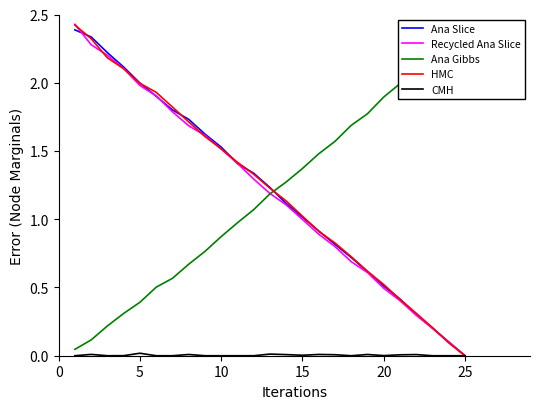

Reading left to right, list all the values displayed in this chart.

Ana Slice: 2.4	2.3	2.2	2.1	2.0	1.9	1.8	1.7	1.6	1.5	1.4	1.3	1.2	1.1	1.0	0.9	0.8	0.7	0.6	0.5	0.4	0.3	0.2	0.1	0.0
Recycled Ana Slice: 2.4	2.3	2.2	2.1	2.0	1.9	1.8	1.7	1.6	1.5	1.4	1.3	1.2	1.1	1.0	0.9	0.8	0.7	0.6	0.5	0.4	0.3	0.2	0.1	0.0
Ana Gibbs: 0.0	0.1	0.2	0.3	0.4	0.5	0.6	0.7	0.8	0.9	1.0	1.1	1.2	1.3	1.4	1.5	1.6	1.7	1.8	1.9	2.0	2.1	2.2	2.3	2.4
HMC: 2.4	2.3	2.2	2.1	2.0	1.9	1.8	1.7	1.6	1.5	1.4	1.3	1.2	1.1	1.0	0.9	0.8	0.7	0.6	0.5	0.4	0.3	0.2	0.1	0.0
CMH: 0.0	0.0	0.0	0.0	0.0	0.0	0.0	0.0	0.0	0.0	0.0	0.0	0.0	0.0	0.0	0.0	0.0	0.0	0.0	0.0	0.0	0.0	0.0	0.0	0.0